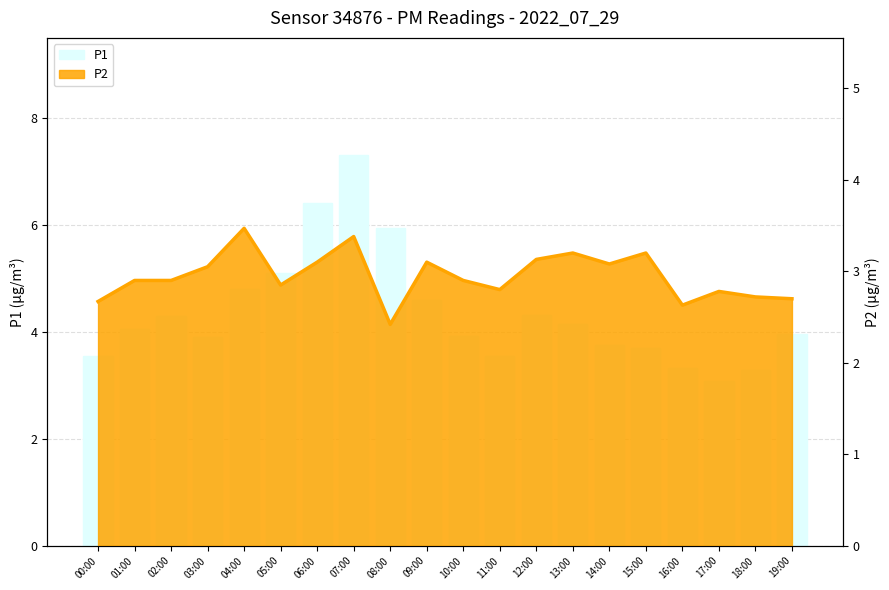

What value does the data have at 00:00?

3.5